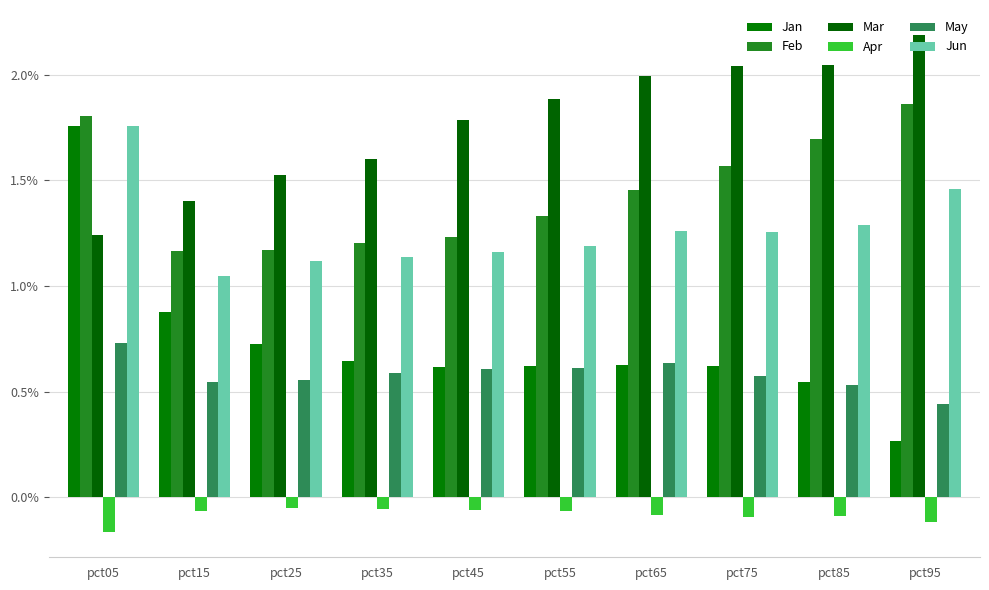

What is the maximum value shown in the chart?

2.2